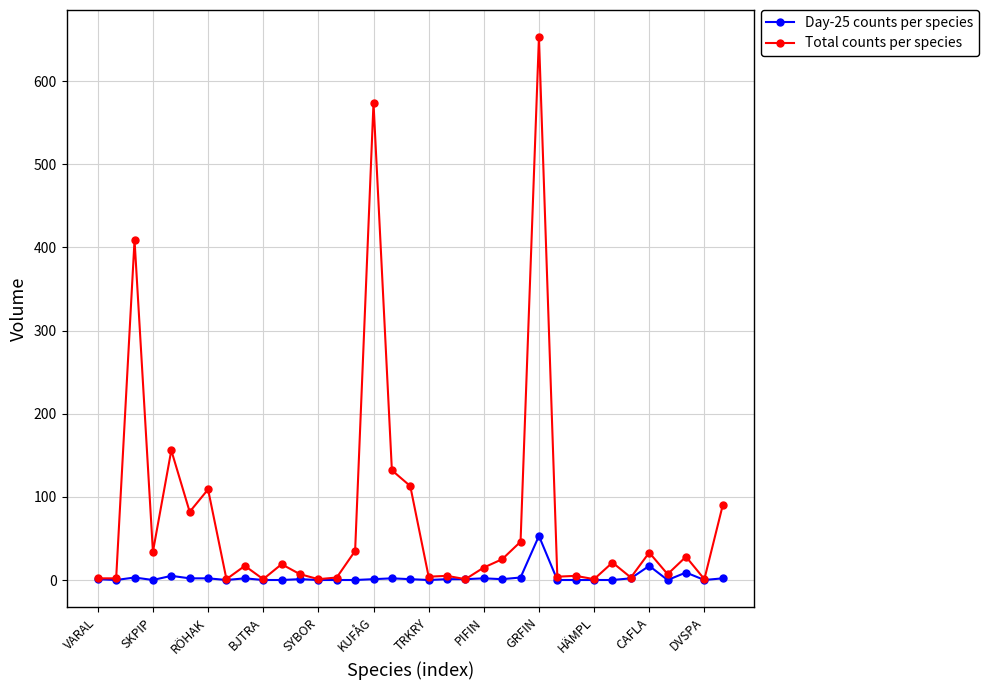

At how many categories does at least one series exceed 355?

3